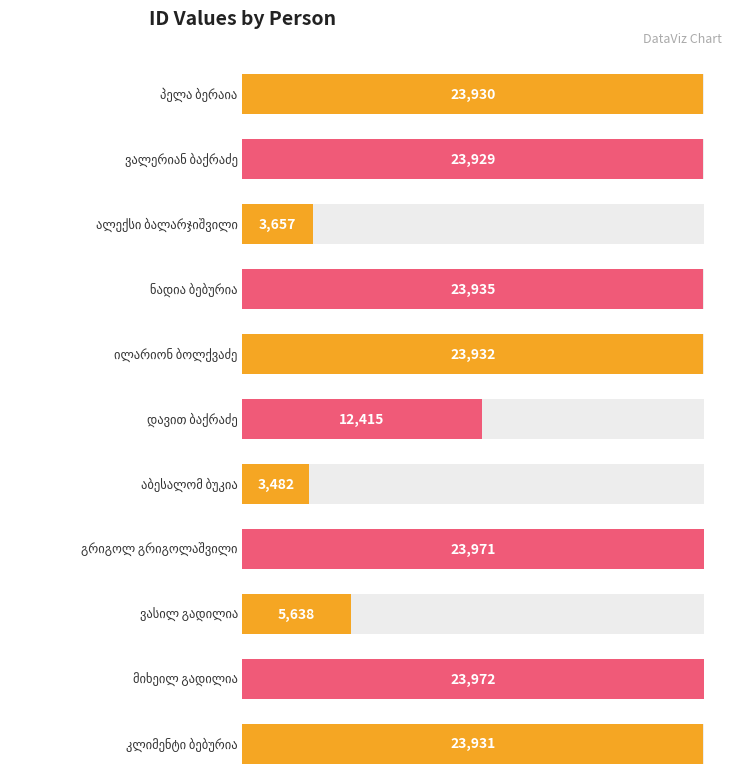

What is the change in value from ვალერიან ბაქრაძე to ნადია ბებურია?

+6